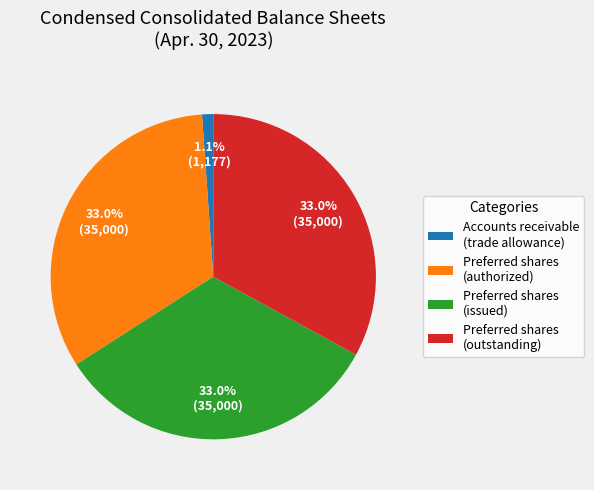

What is the total percentage of Preferred shares (issued) and Preferred shares (outstanding)?

65.9%